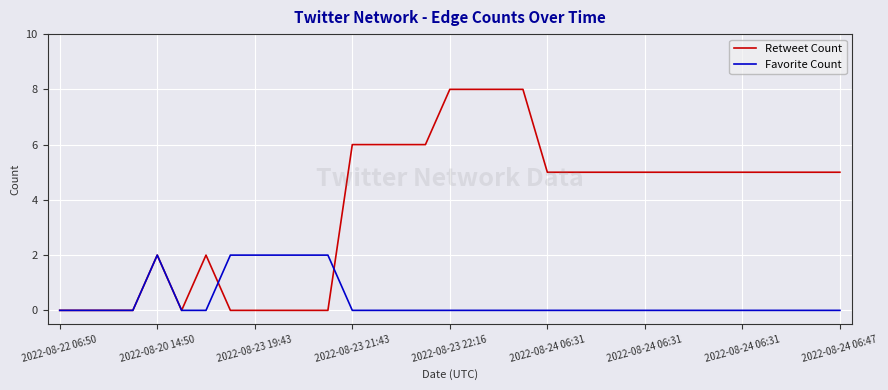

Which series has the largest range (max minus min)?

Retweet Count